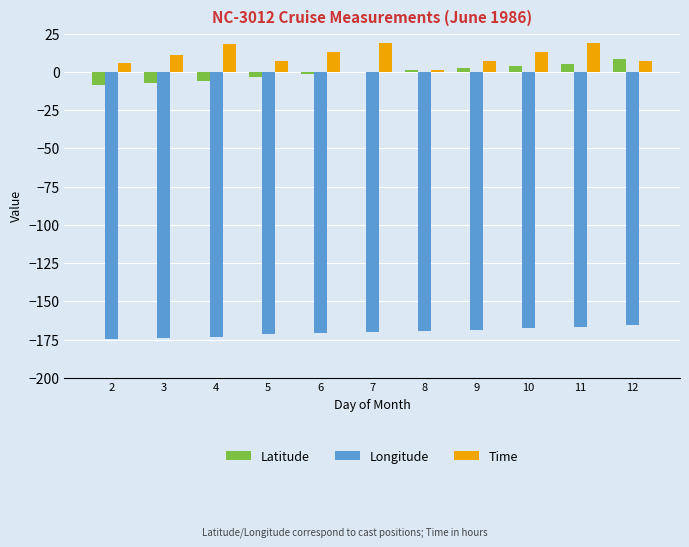

What is the sum of the Time values at 6 and 2?

19.0